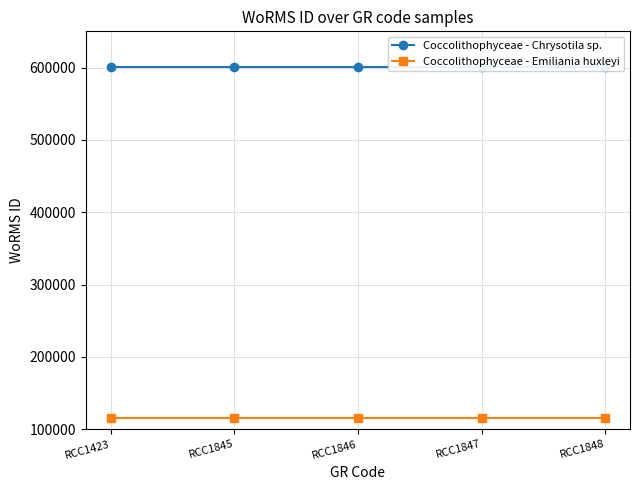

How many distinct data groups are displayed?

2